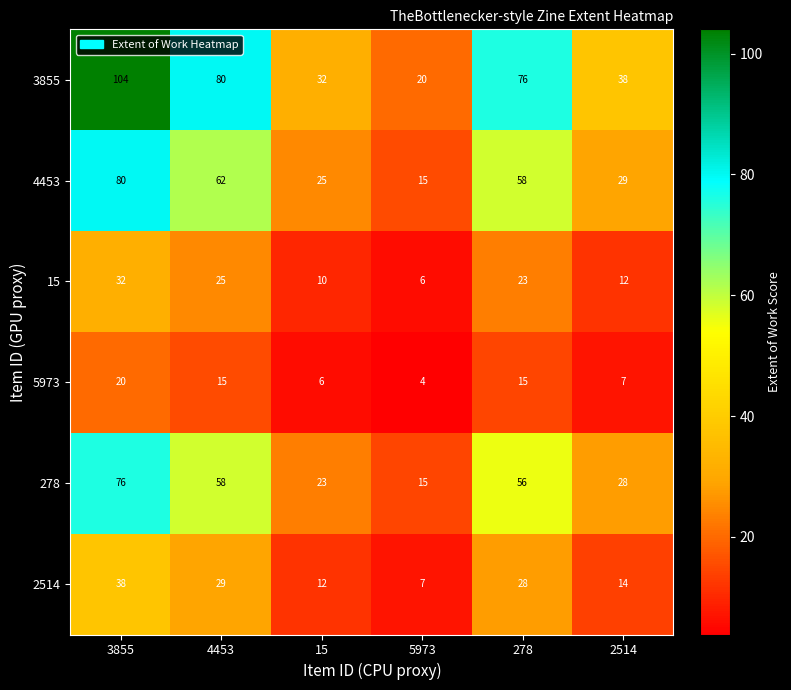

What is the sum of all 4453 values?

269